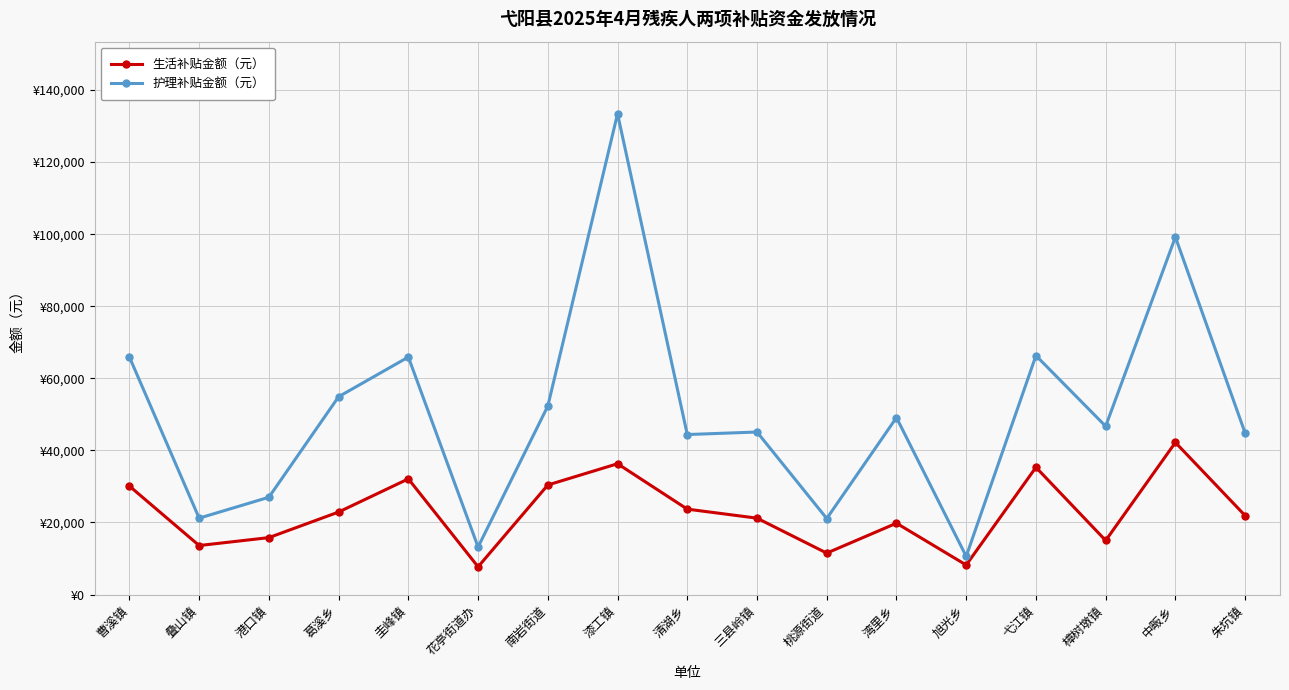

Is it true that 护理补贴金额（元） equals 17994 at 清湖乡?

False